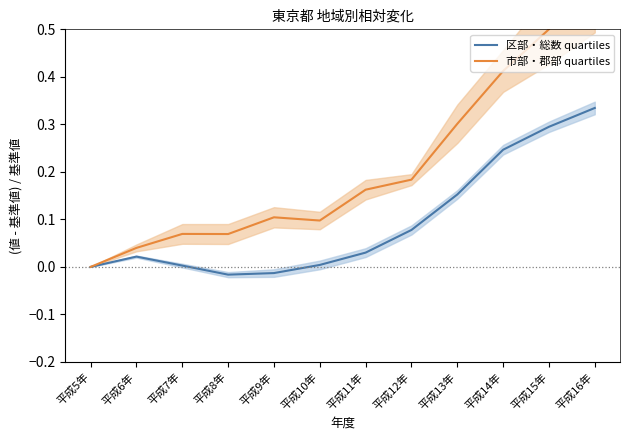

What is the difference between the 市部・郡部 quartiles values at 平成8年 and 平成15年?

0.4